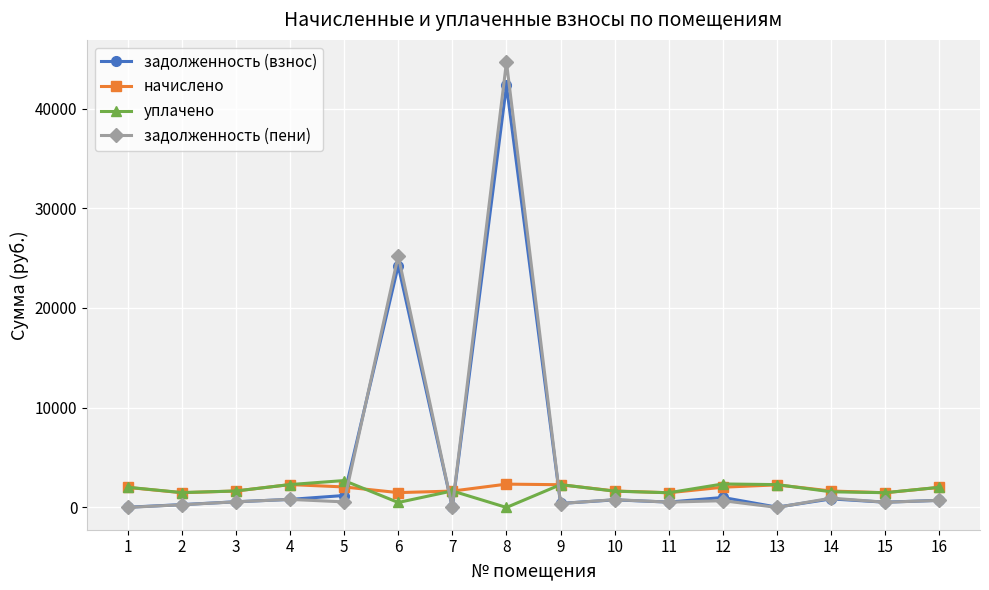

After their last crossing, which series has the higher values: задолженность (пени) or начислено?

начислено